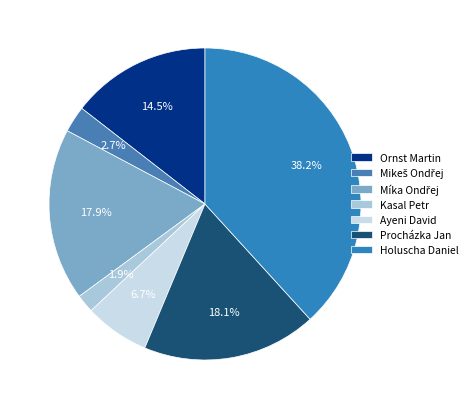

To the nearest percent, what is the difference between the largest and smallest slice percentages?

36%